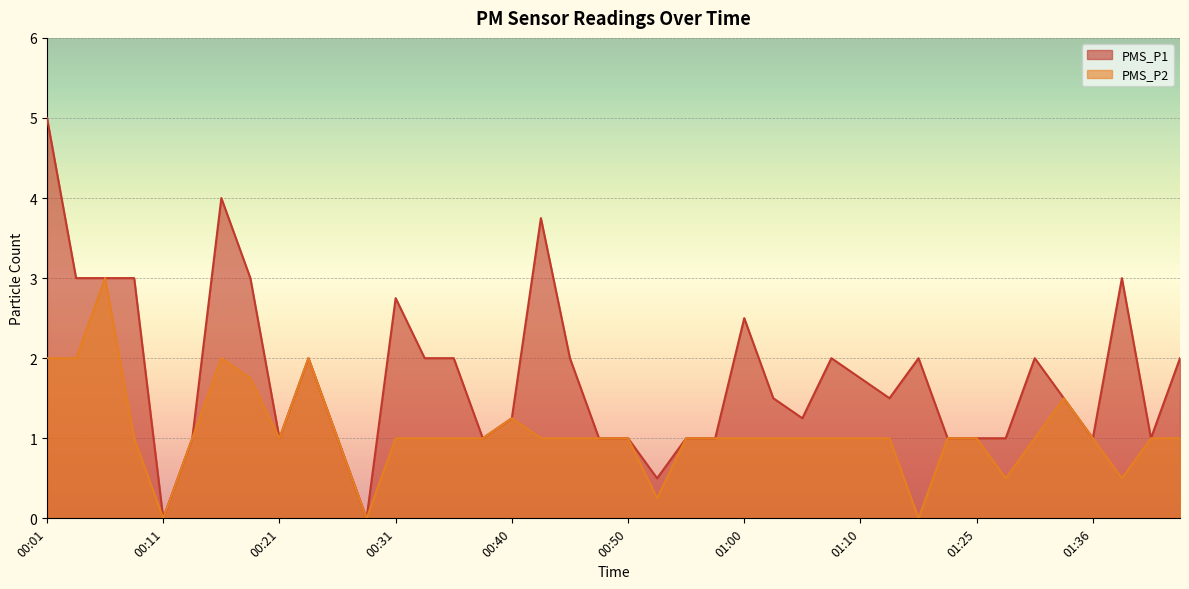

Rank the series at 01:08 from highest to lowest value.

PMS_P1, PMS_P2